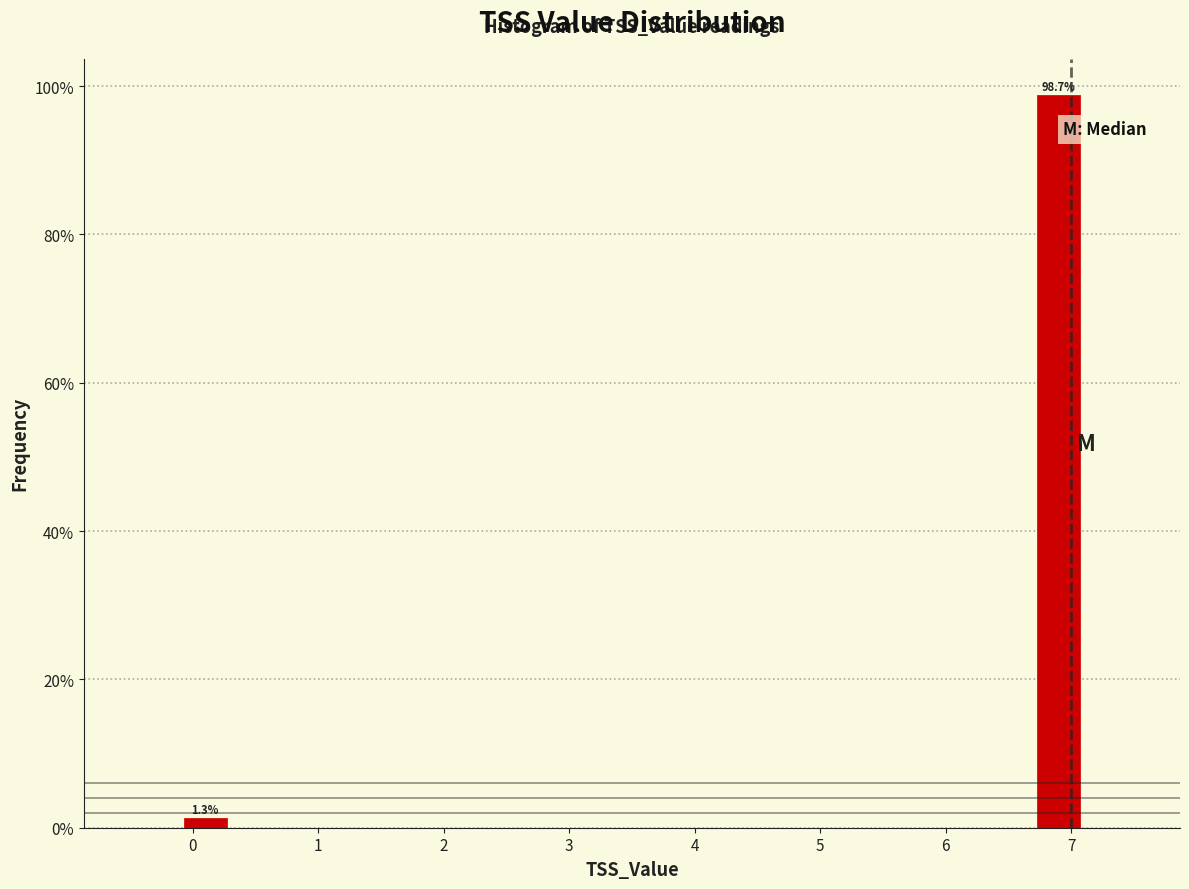

Which range on the x-axis has the tallest bar?

6.7 to 7.1